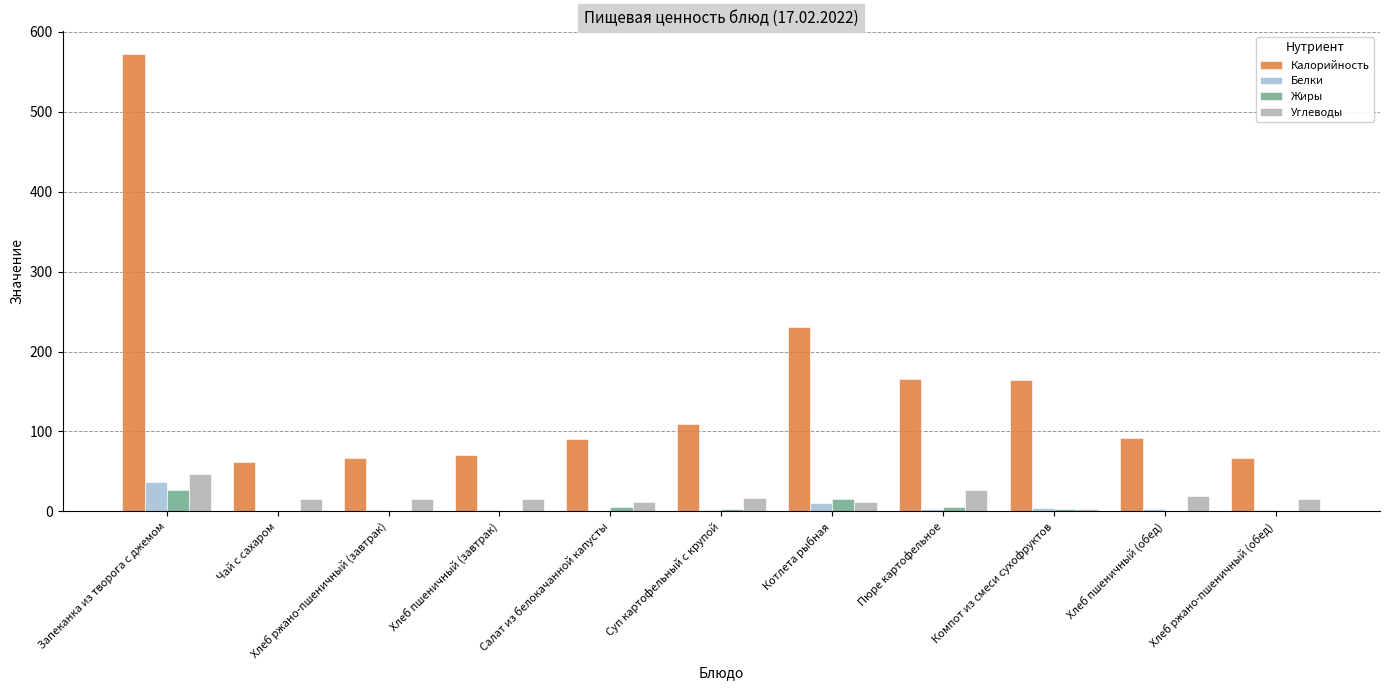

What are all the series names shown in the legend?

Калорийность, Белки, Жиры, Углеводы